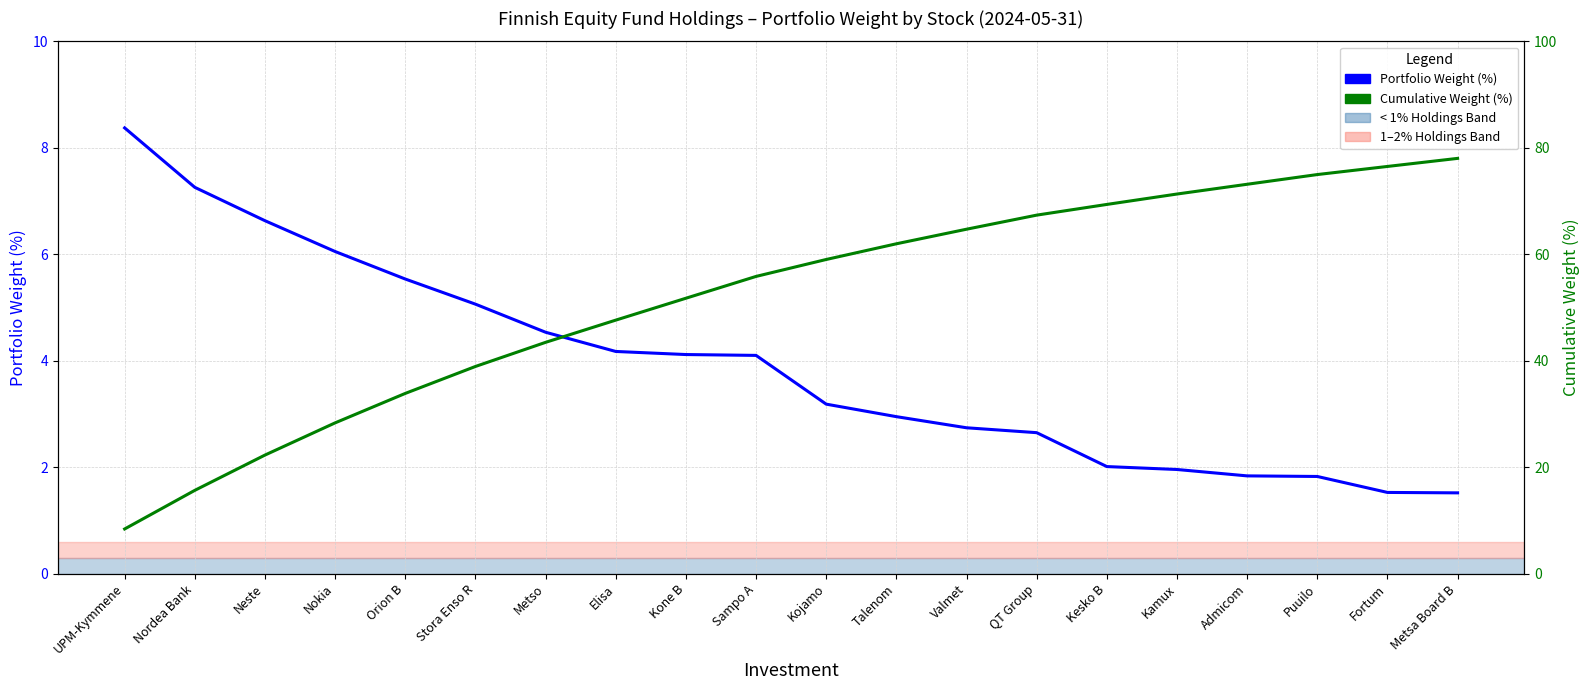

True or false: Portfolio Weight (%) and Cumulative Weight (%) intersect in this chart.

False